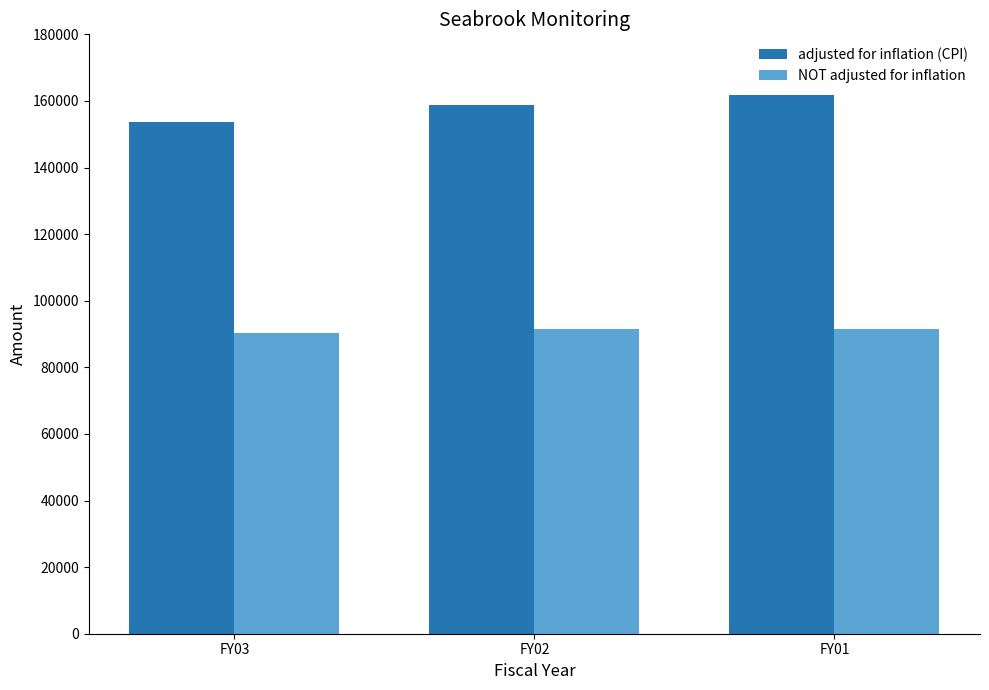

Does the chart contain stacked bars?

No